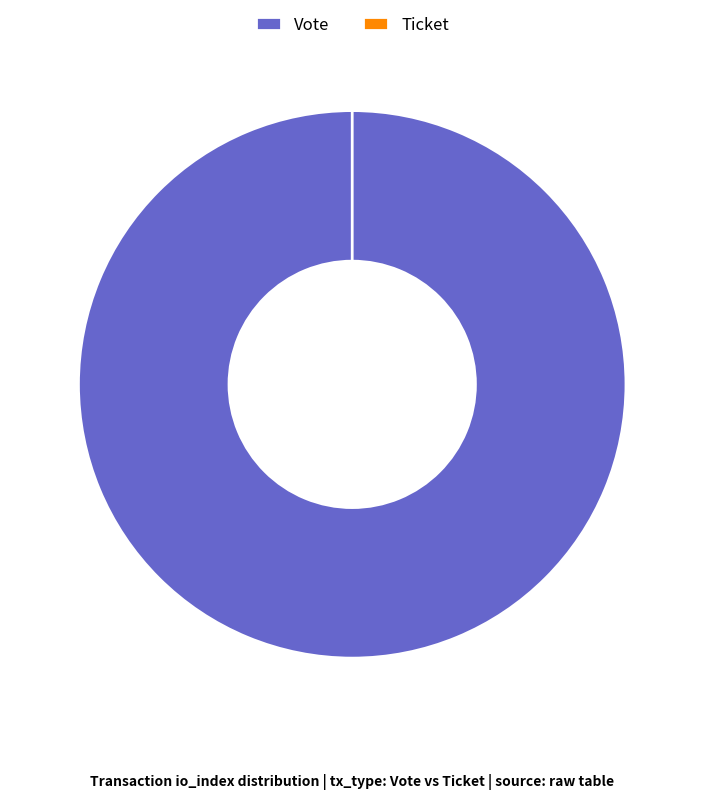

Count the number of slices in the pie.

2